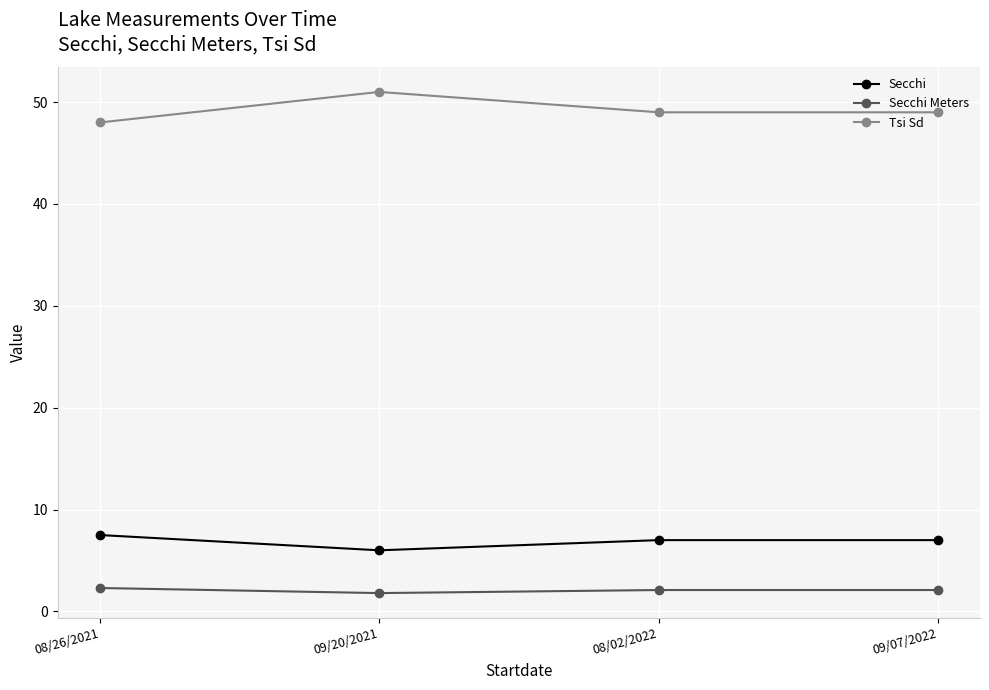

Rank the series at 09/07/2022 from highest to lowest value.

Tsi Sd, Secchi, Secchi Meters